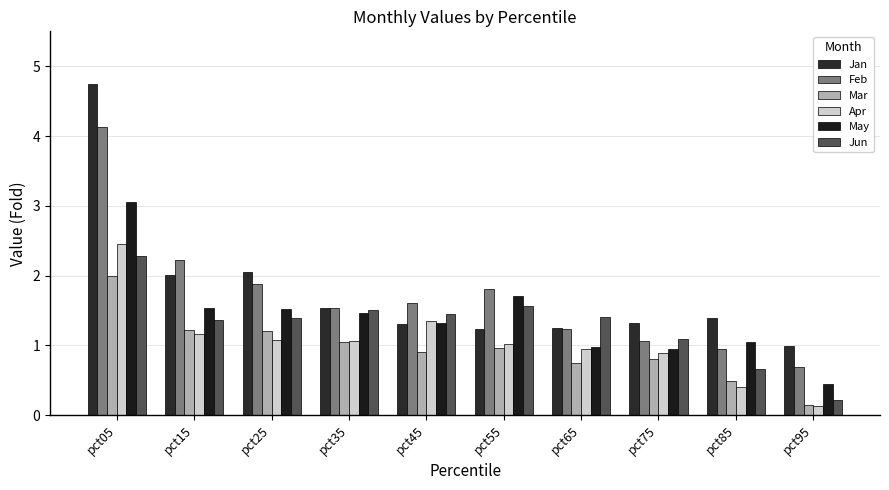

What is the highest value of the Jan series?

4.7